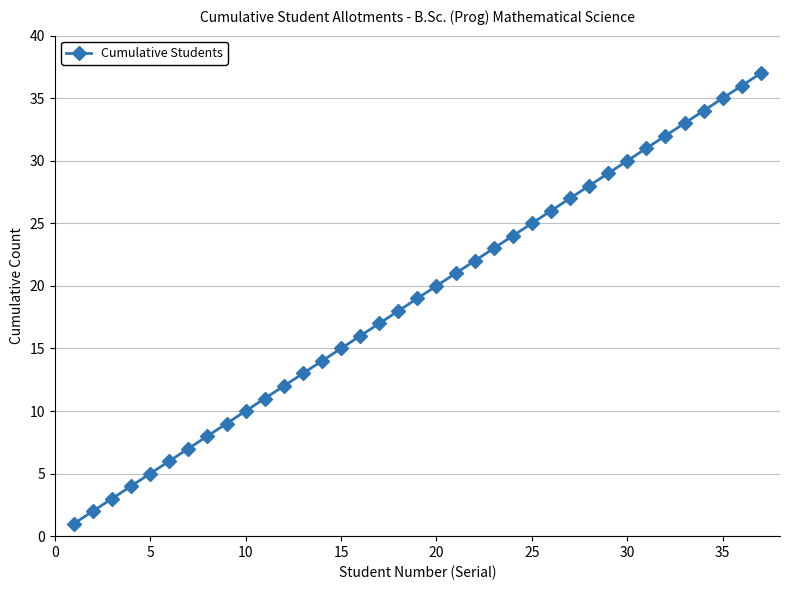

What is the maximum value shown in the chart?

37